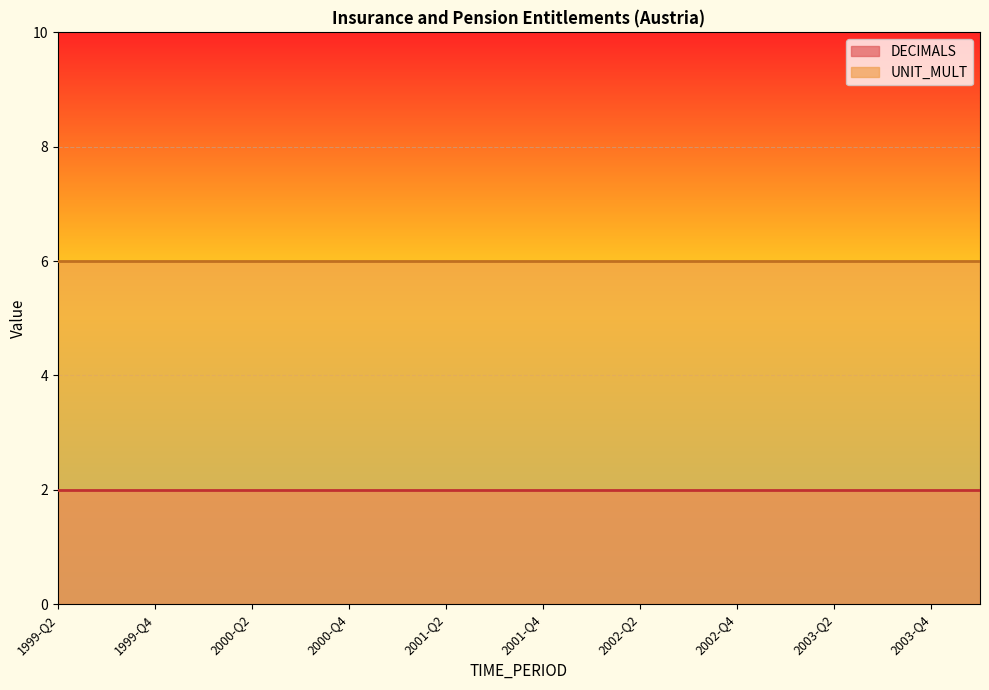

True or false: DECIMALS and UNIT_MULT cross at least once.

False